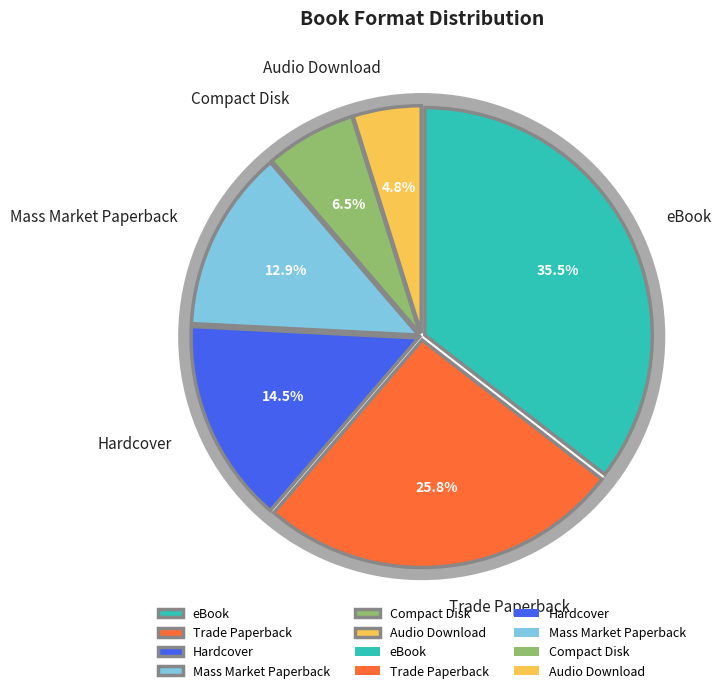

To the nearest percent, what portion does Mass Market Paperback represent?

13%